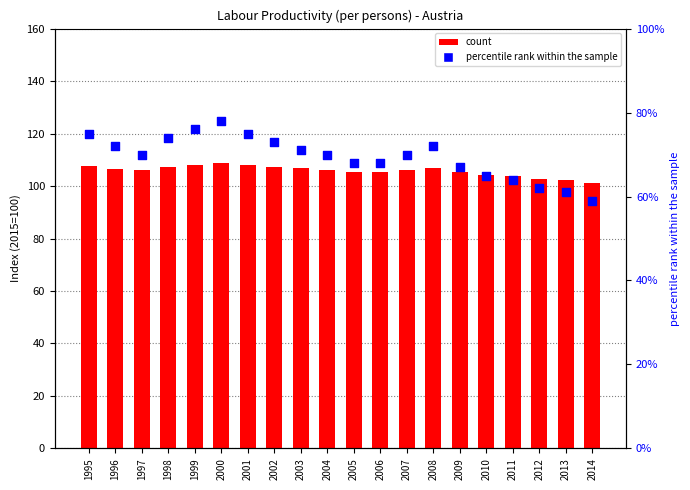

Which series has the largest Y range (max minus min)?

percentile rank within the sample